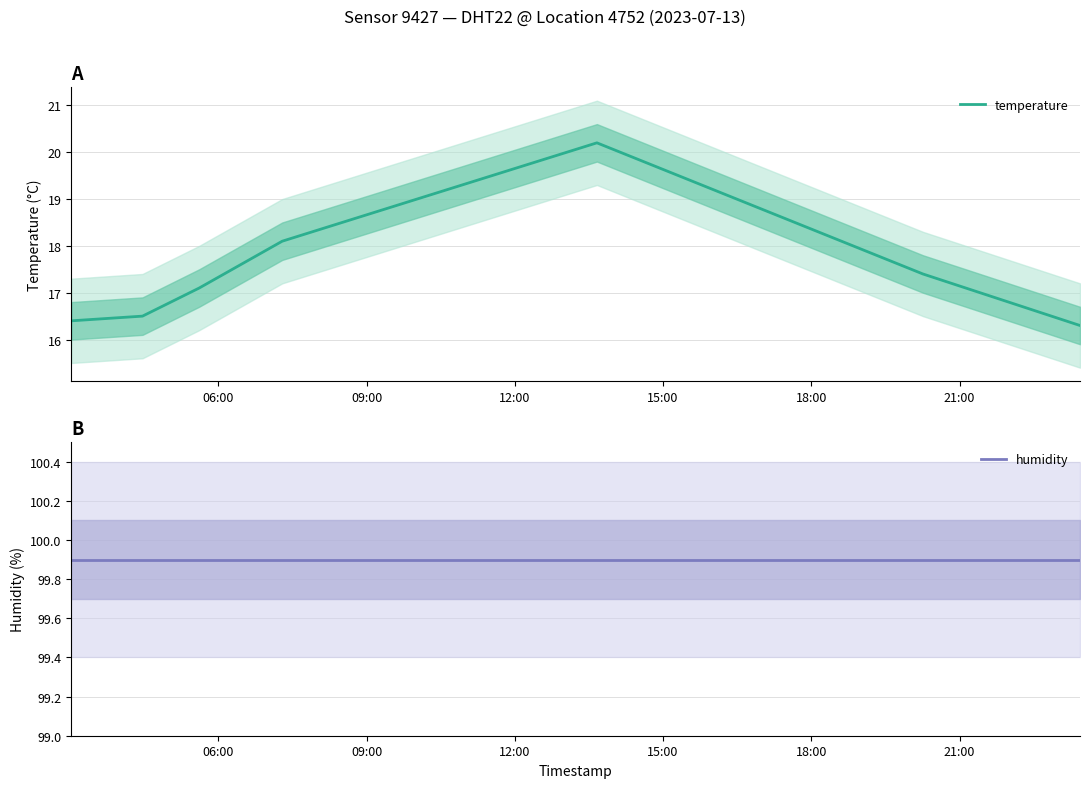

What is the maximum value for temperature?

20.2